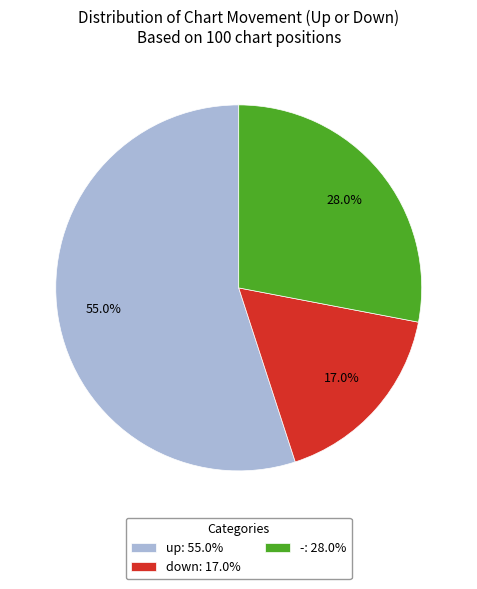

What is the largest slice in the pie chart?

up